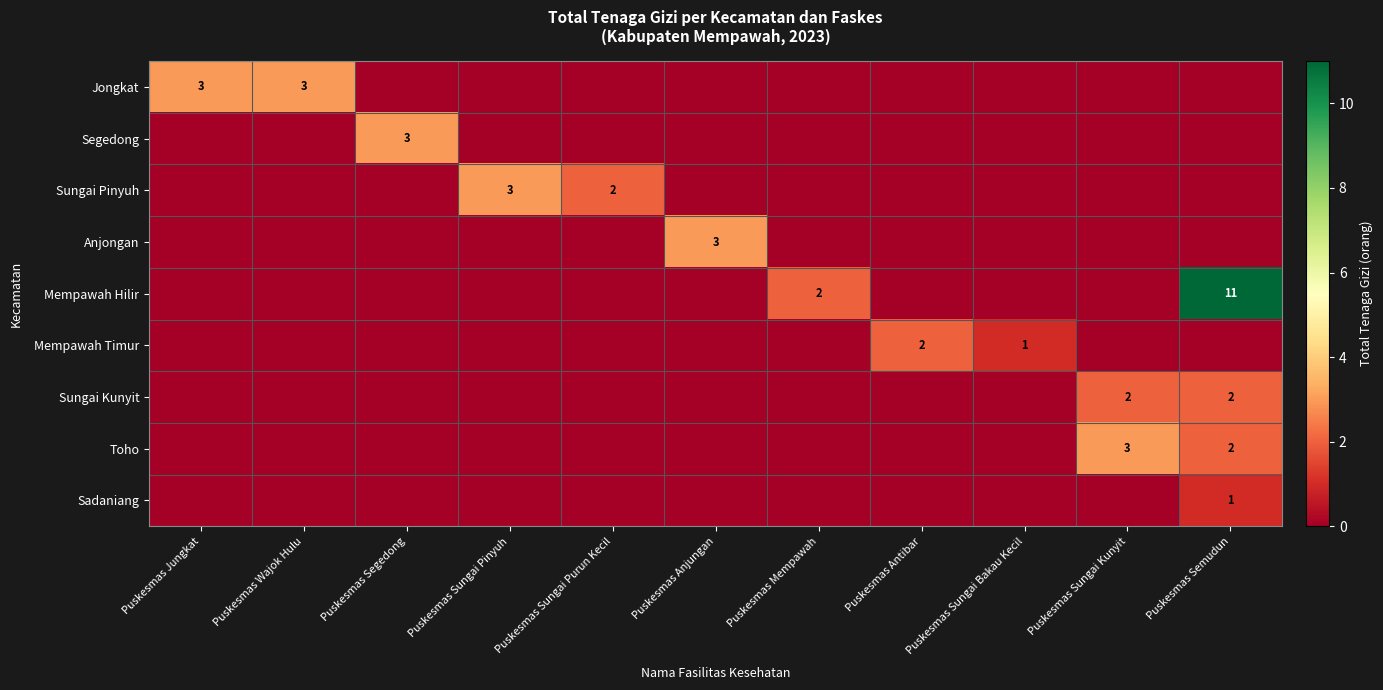

What is the total value across all series at Puskesmas Segedong?

3